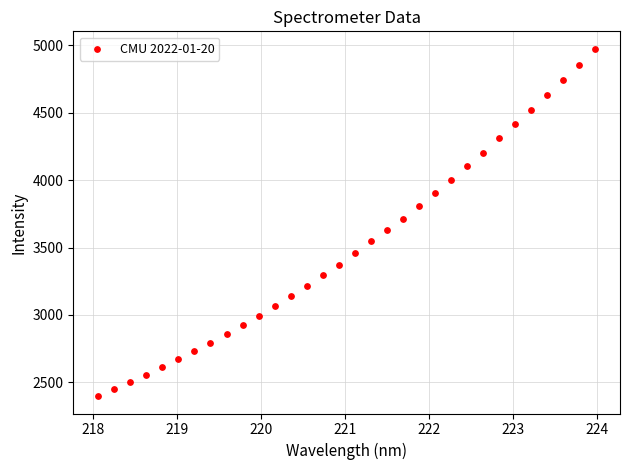

What is the range of Y values (max minus min)?

2578.3